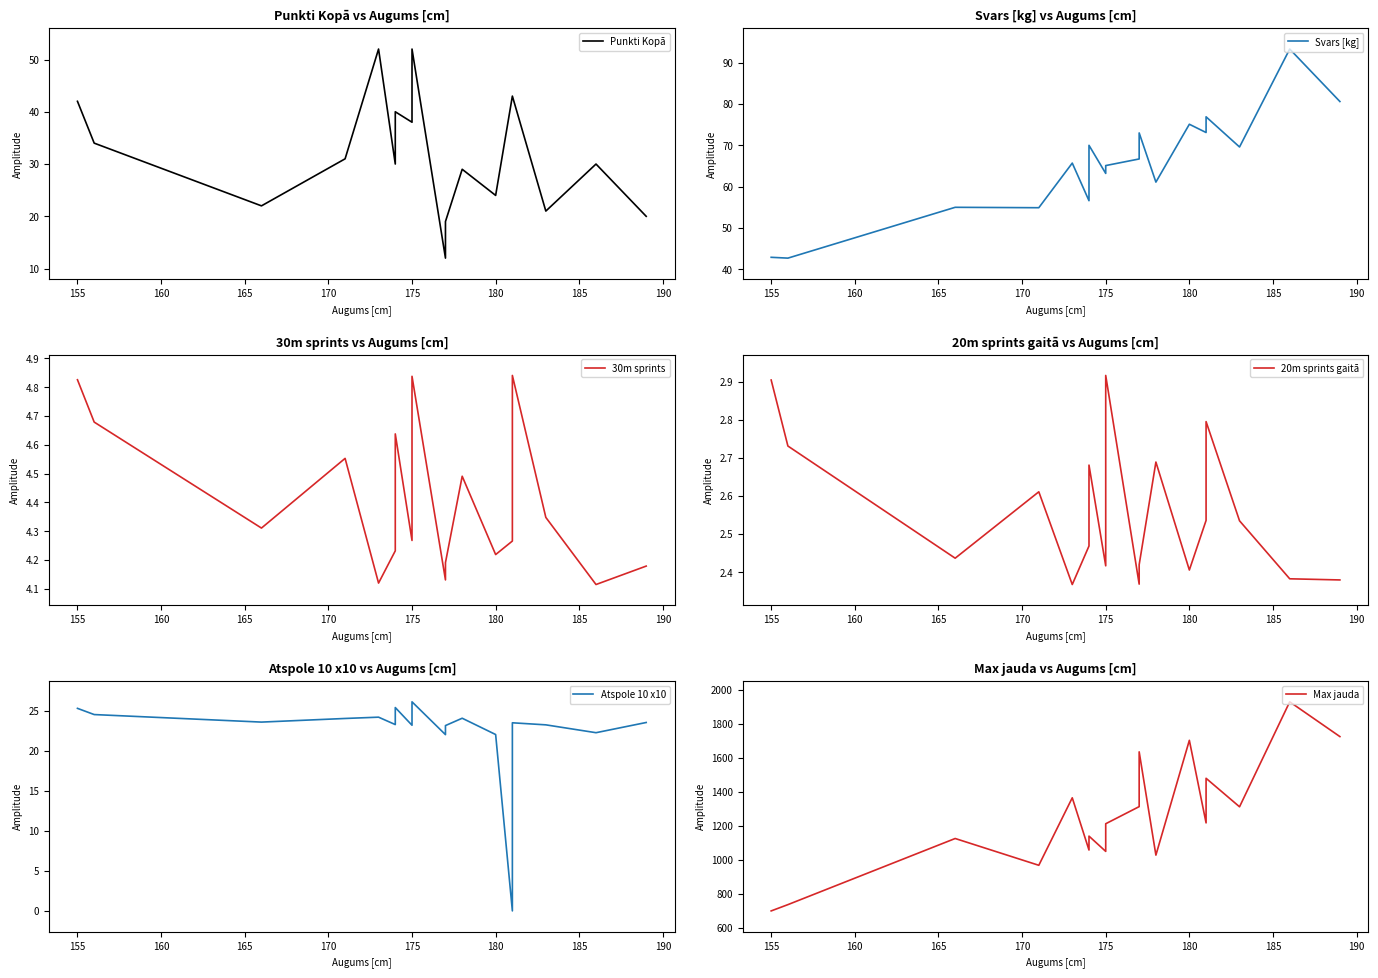

What is the maximum value for 20m sprints gaitā?

2.9